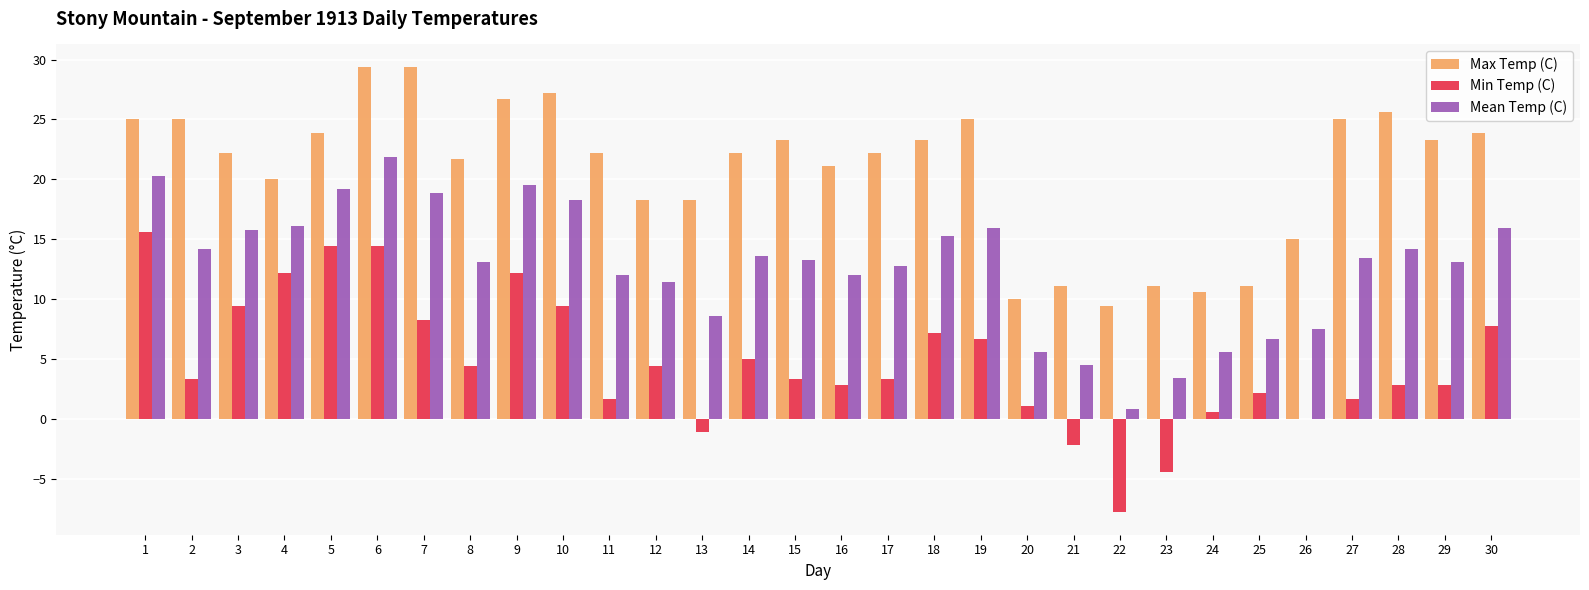

What are all the series names shown in the legend?

Max Temp (C), Min Temp (C), Mean Temp (C)